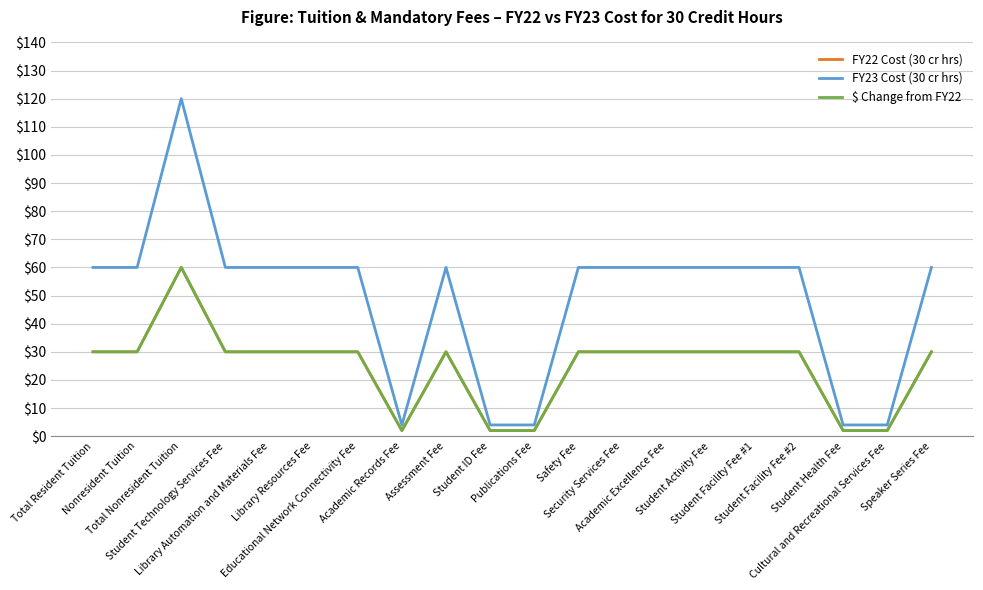

Reading left to right, list all the values displayed in this chart.

FY22 Cost (30 cr hrs): 30	30	60	30	30	30	30	2	30	2	2	30	30	30	30	30	30	2	2	30
FY23 Cost (30 cr hrs): 60	60	120	60	60	60	60	4	60	4	4	60	60	60	60	60	60	4	4	60
$ Change from FY22: 30	30	60	30	30	30	30	2	30	2	2	30	30	30	30	30	30	2	2	30